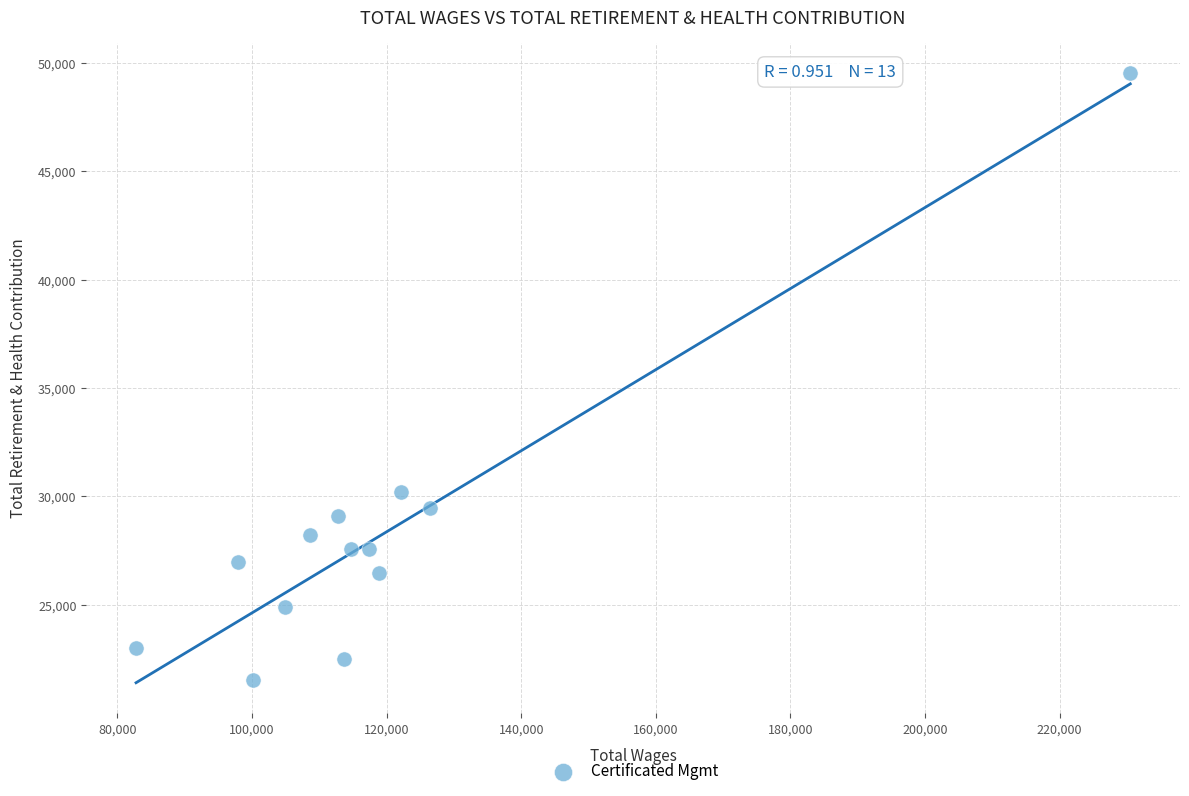

What Y value in the scatter plot is closest to 35533?

30213